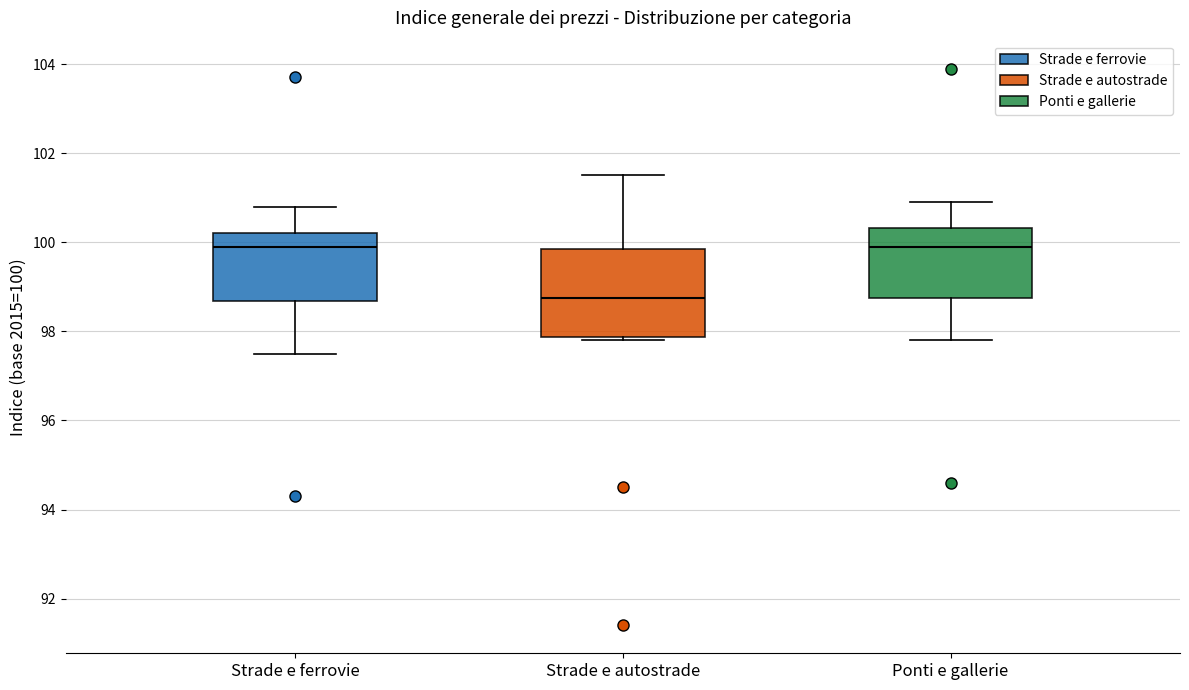

Reading left to right, transcribe this box plot: for each box, give where its median line is, the range the box spans, and where its two whiskers end, as read against the y-axis. The values are not printed on the chart, so give them approximately, as read against the axis.

Strade e ferrovie: median 100.0, box 98.6 to 100.2, whiskers 97.6 to 100.8
Strade e autostrade: median 98.8, box 97.8 to 99.8, whiskers 97.8 (just below the box's lower edge) to 101.6
Ponti e gallerie: median 100.0, box 98.8 to 100.4, whiskers 97.8 to 101.0